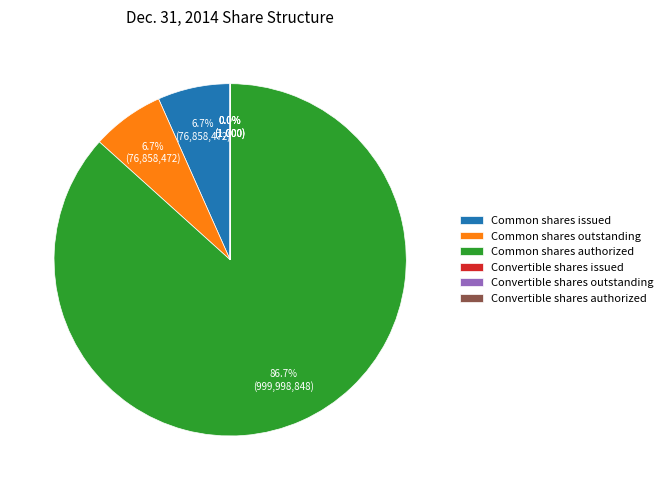

Which slice is the largest?

Common shares authorized